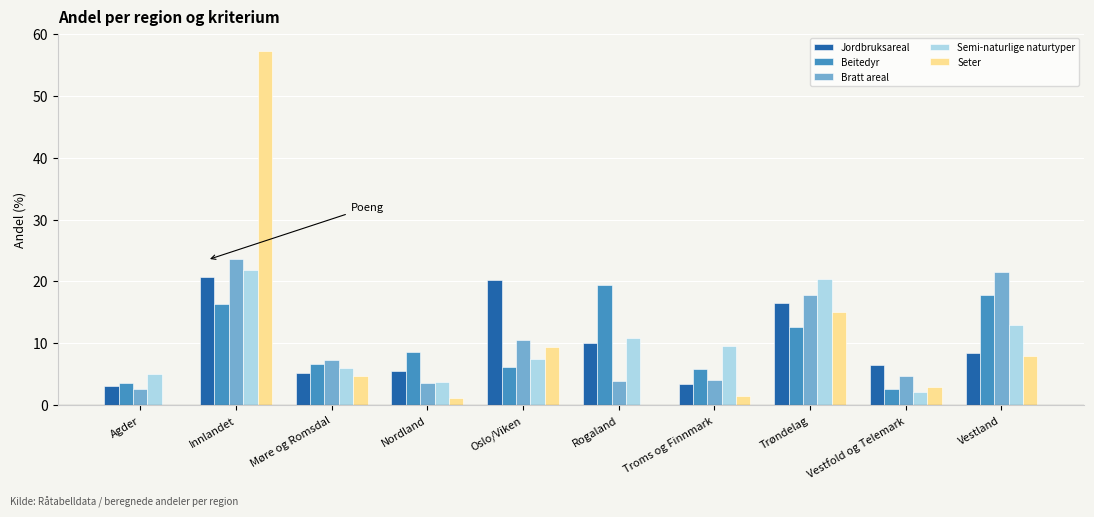

What is the sum of all Jordbruksareal values?

100.0